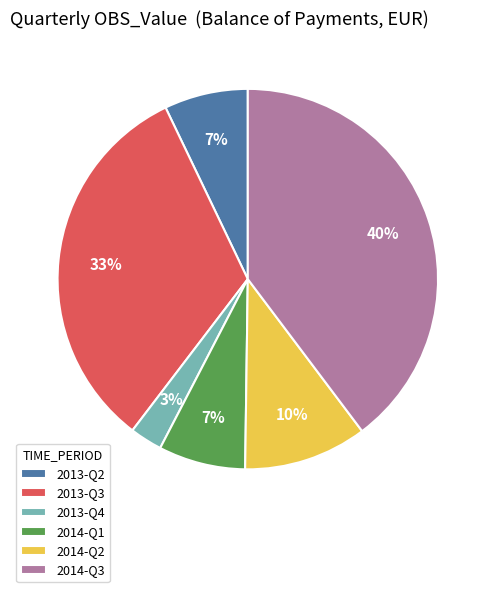

To the nearest percent, what percentage of the pie is 2013-Q3?

33%